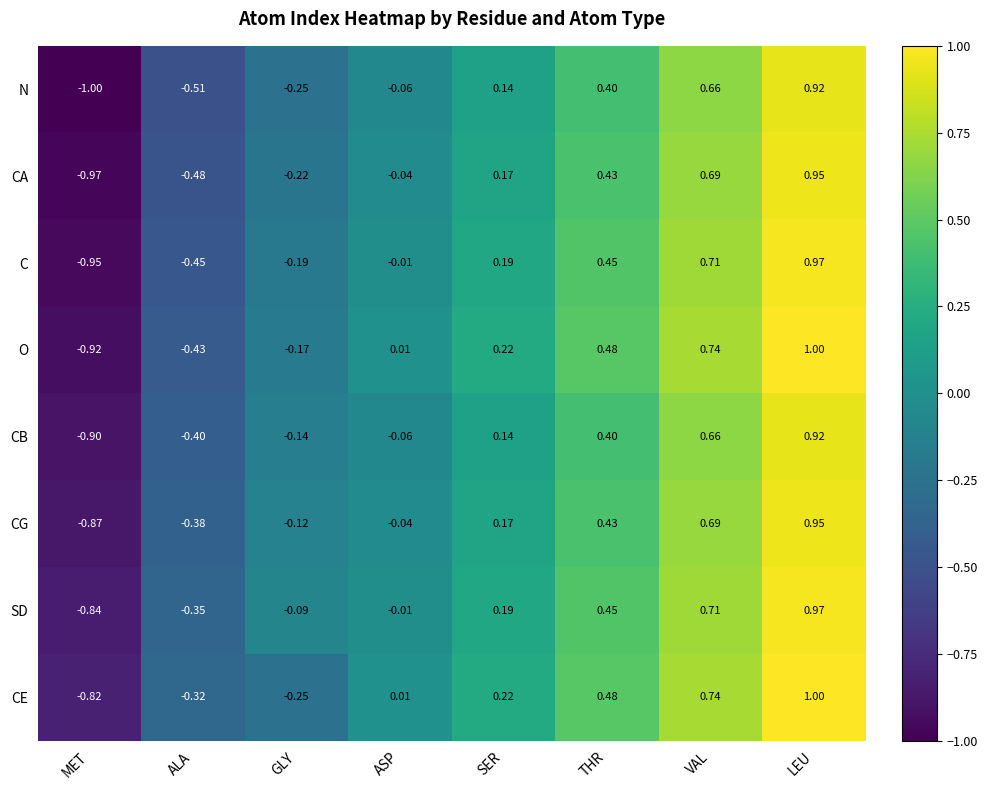

At which category is the sum across all series the highest?

LEU